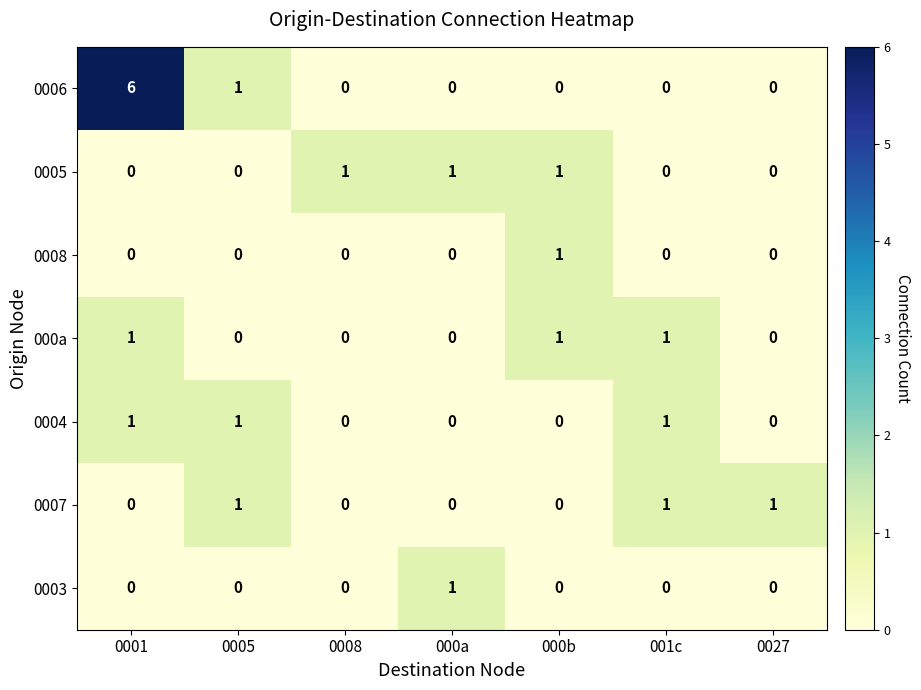

Count the number of data series in this chart.

7